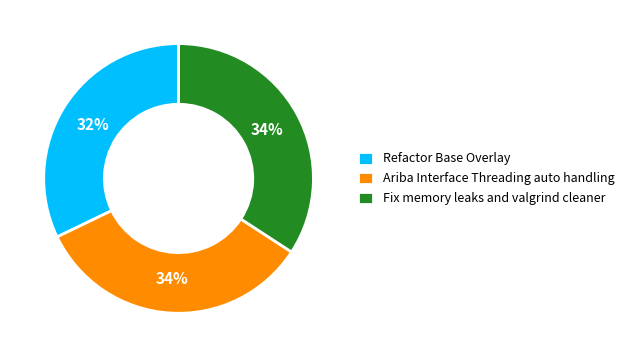

Is there any slice that represents more than half of the pie?

No